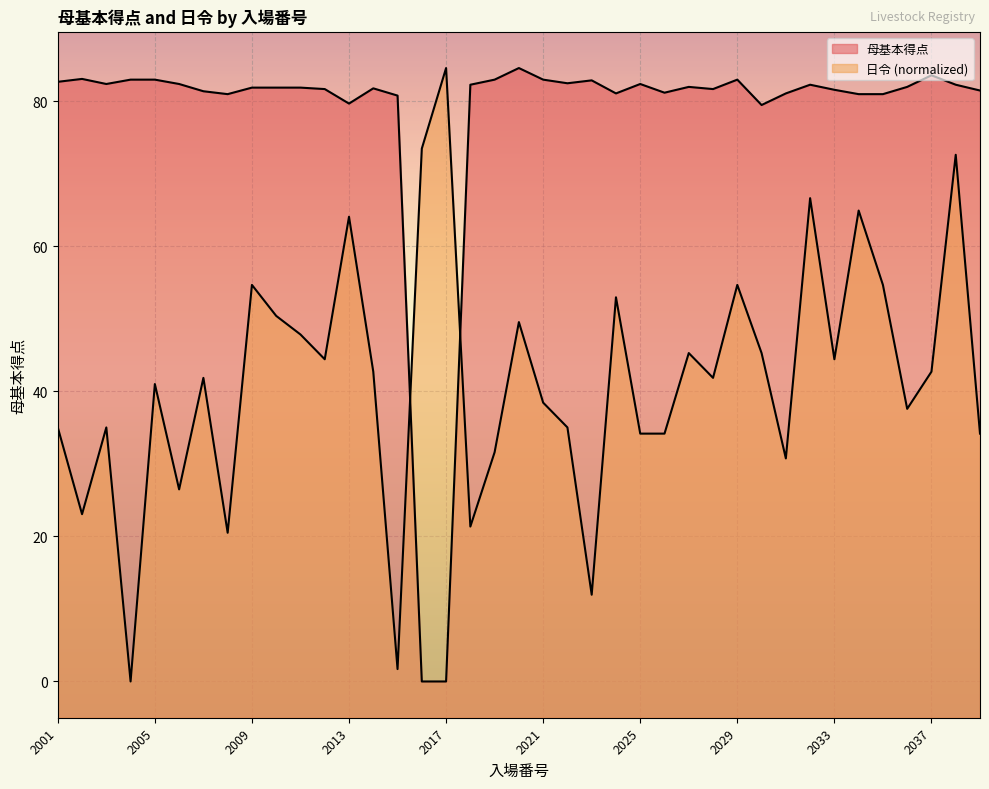

What is the difference between the maximum and minimum values in the 日令 series?

84.6